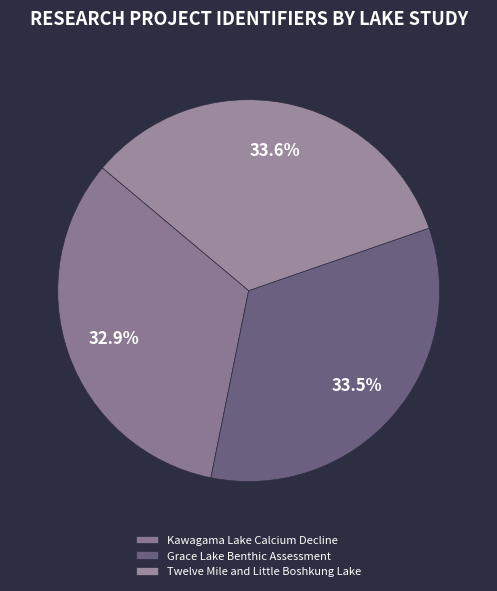

What is the ratio of the value at Twelve Mile and Little Boshkung Lake to the value at Grace Lake Benthic Assessment?

1.0